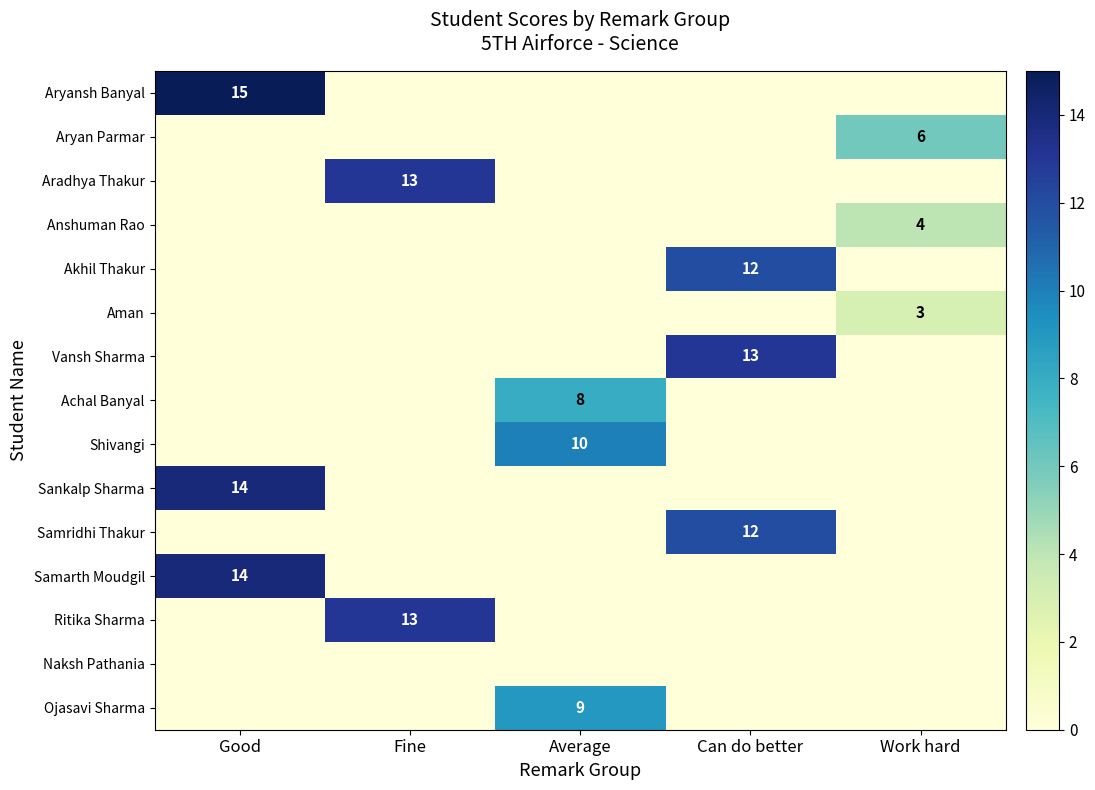

True or false: Akhil Thakur has a value of 5 at Can do better.

False